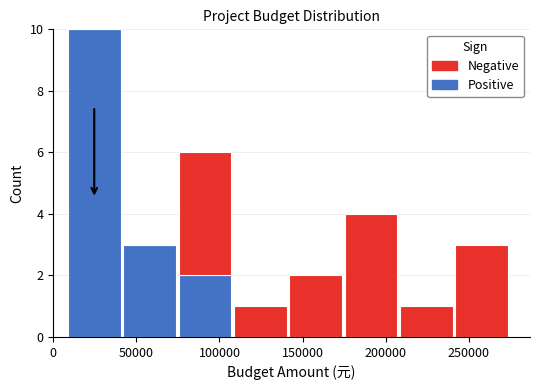

Reading left to right, list every stacked bar in this chart as the range it spans on the x-axis followed by its total height. Neither the bar edges nor the heights are printed on the chart, so give them approximately, as read against the axes.

10000 to 40000: 10
40000 to 75000: 3
75000 to 110000: 6
110000 to 140000: 1
140000 to 175000: 2
175000 to 210000: 4
210000 to 240000: 1
240000 to 275000: 3